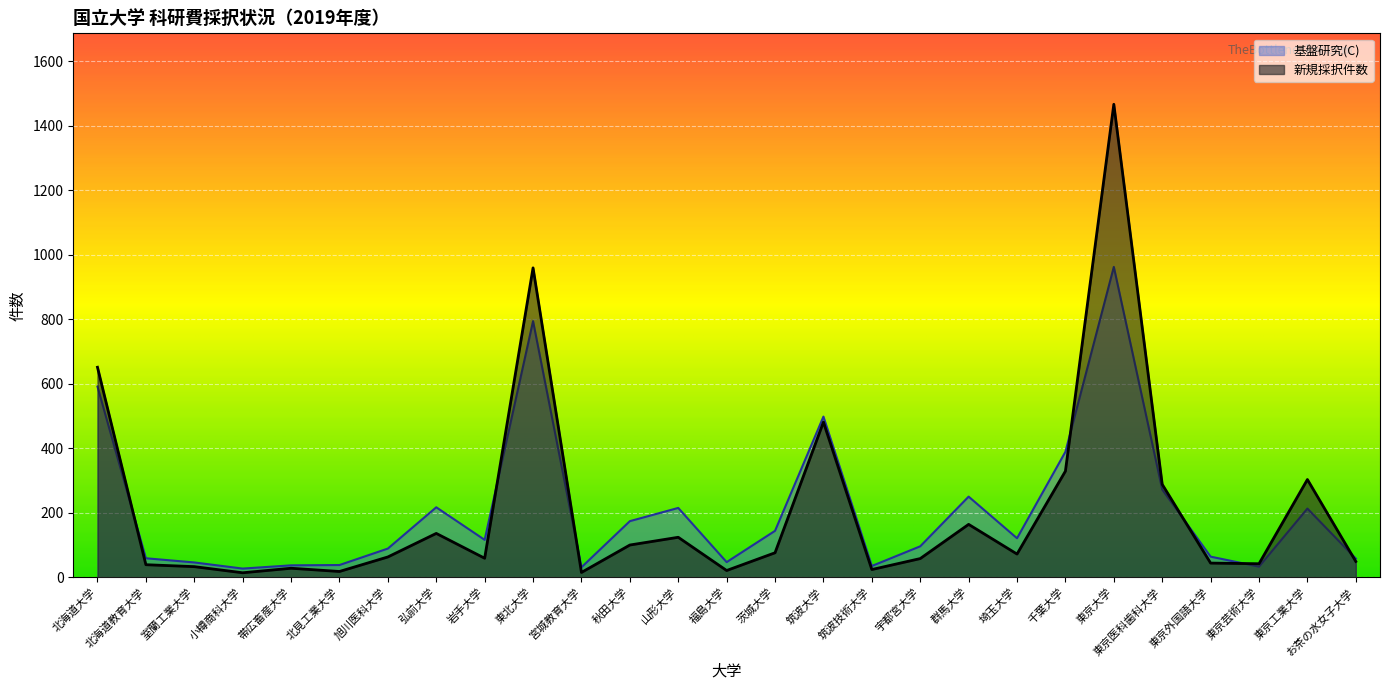

What position from the right is 室蘭工業大学?

25